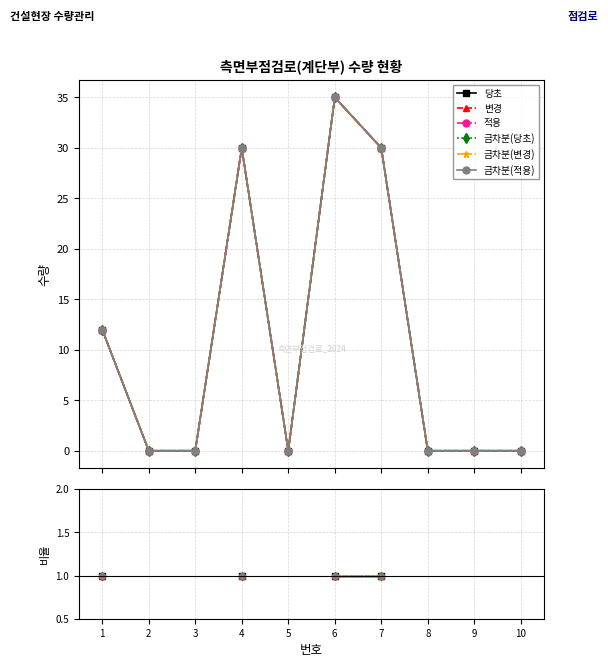

Which series has the widest spread of values?

당초